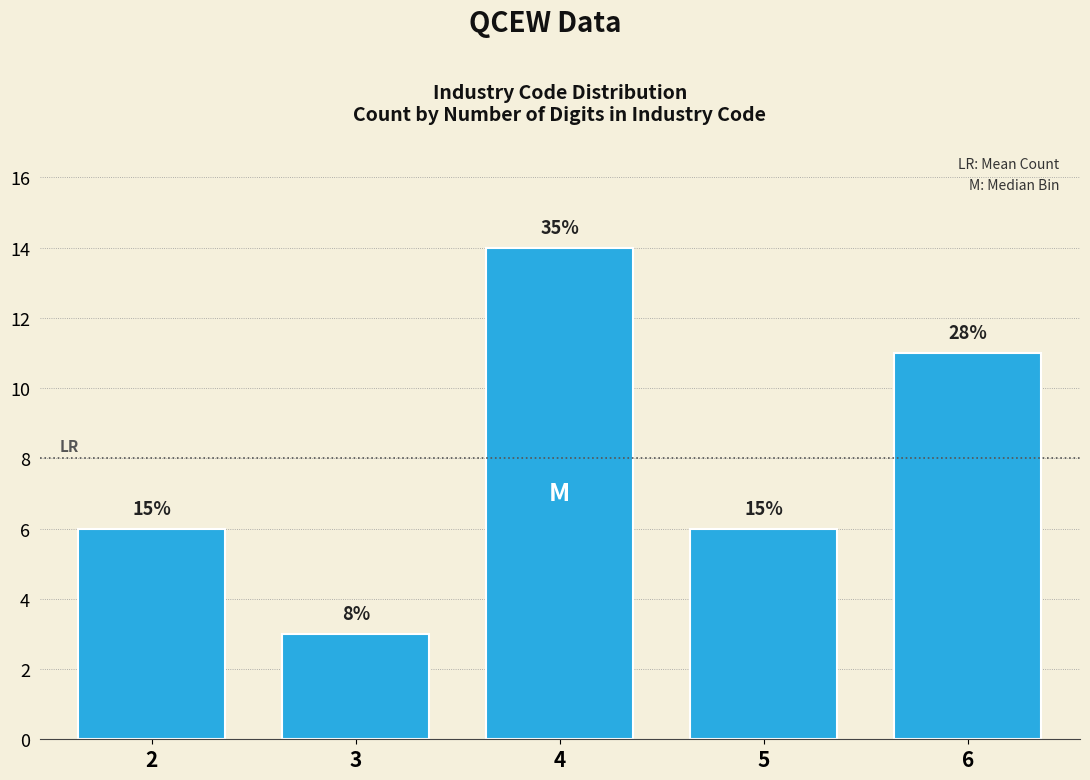

How many bars are there in total?

5